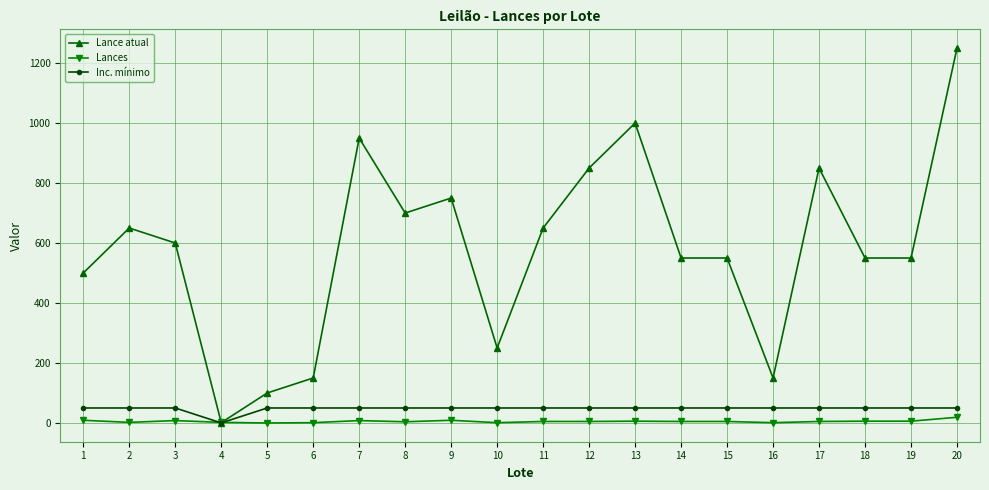

Which series has the largest range (max minus min)?

Lance atual